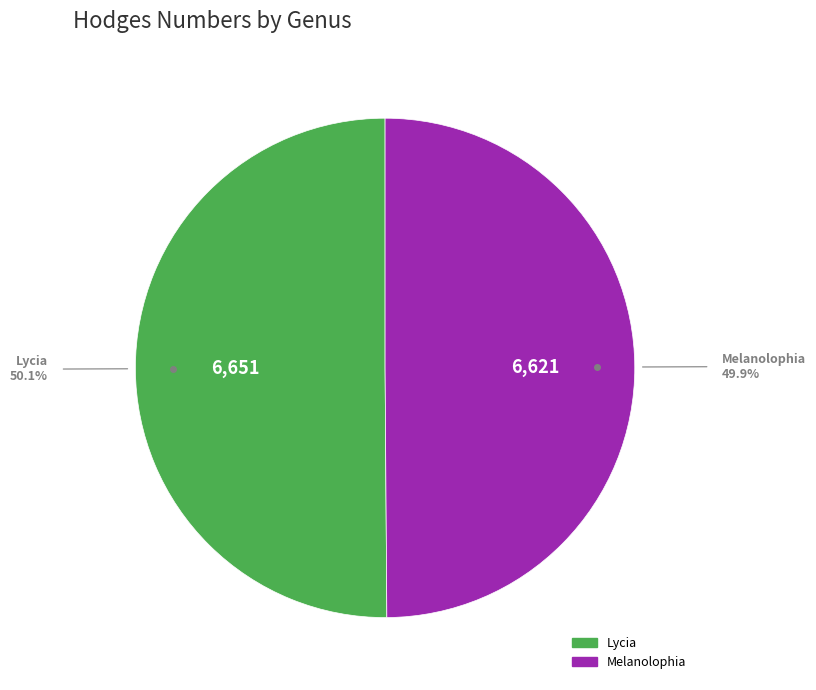

Is there any slice that represents more than half of the pie?

Yes